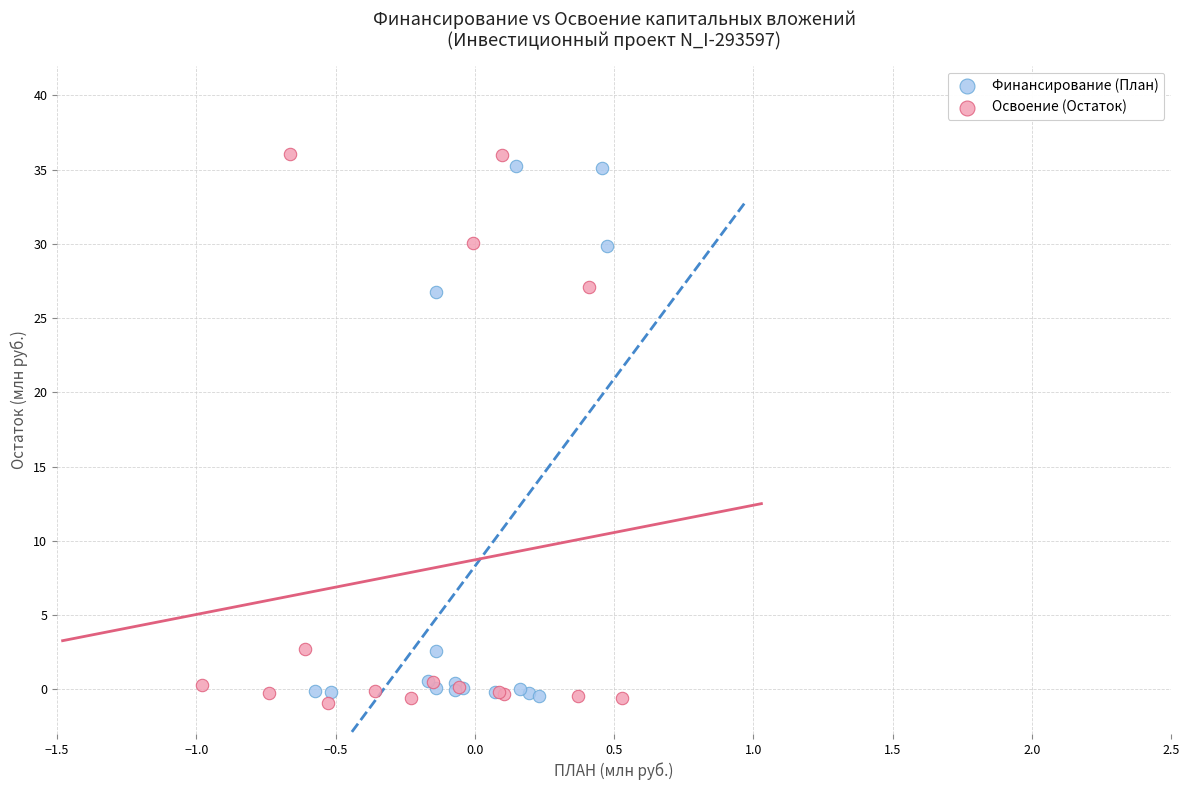

Which series contains the lowest Y value?

Освоение (Остаток)